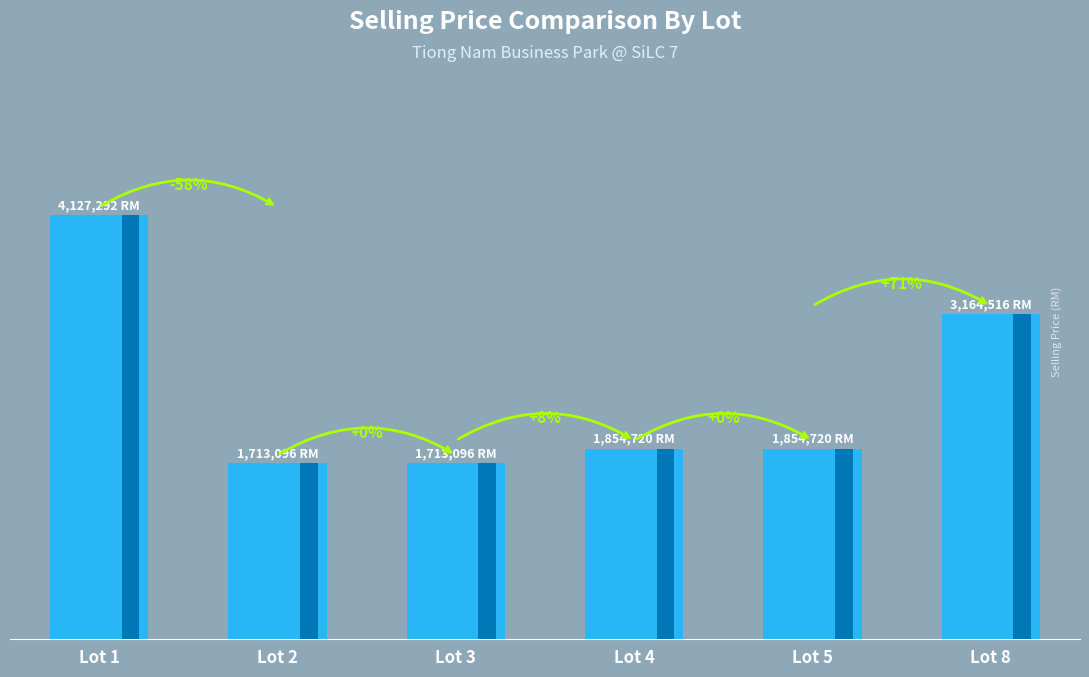

List the labels in order of value, largest first.

Lot 1, Lot 8, Lot 4, Lot 5, Lot 2, Lot 3